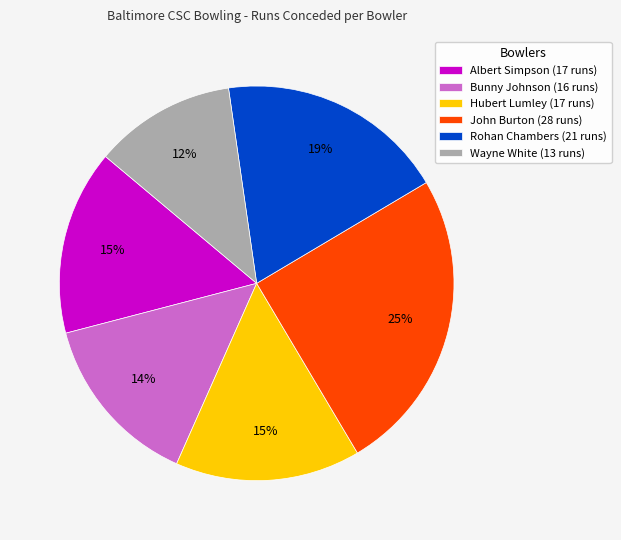

Which category has the biggest portion of the pie?

John Burton